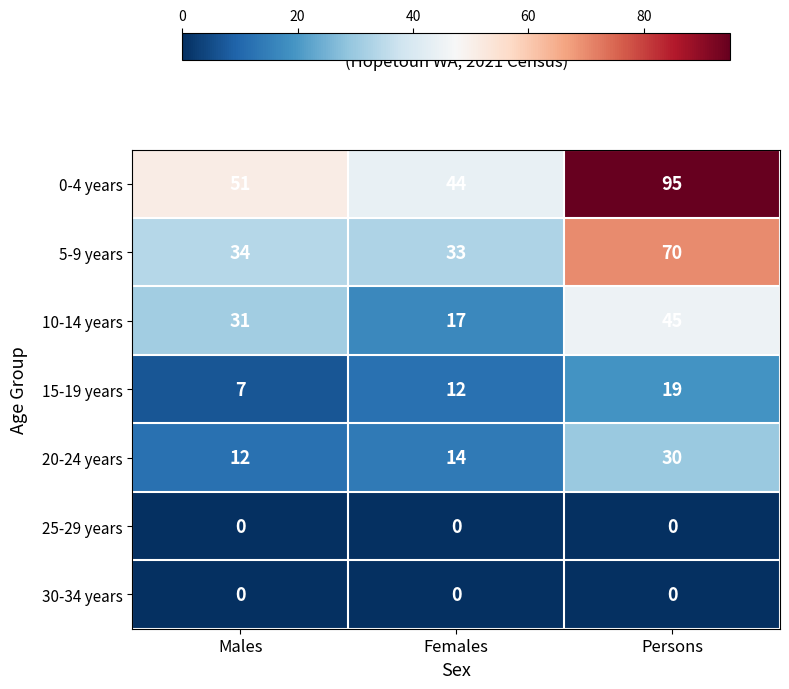

List the labels in order of 0-4 years value, smallest first.

Females, Males, Persons